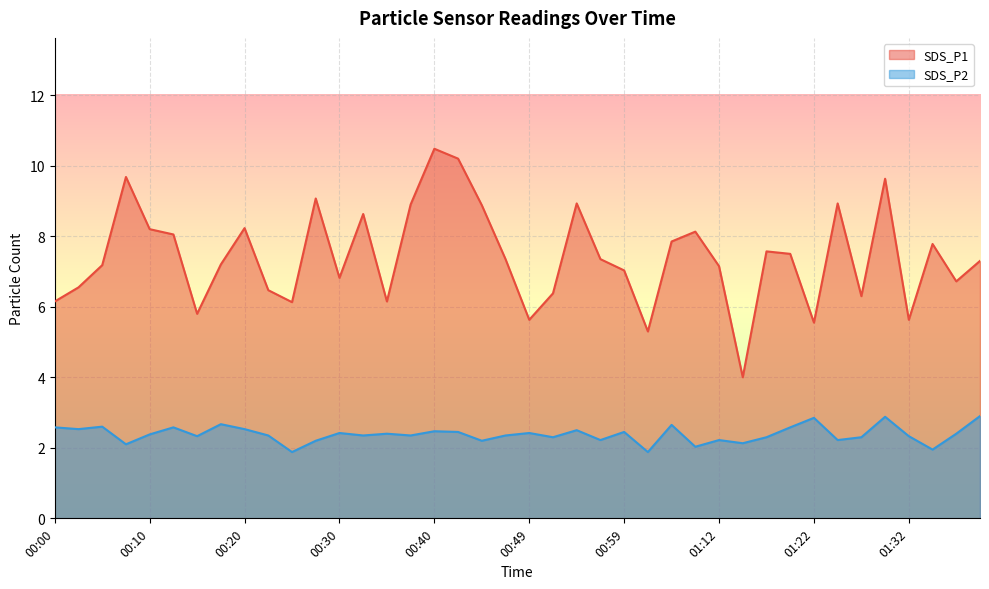

True or false: SDS_P1 and SDS_P2 intersect in this chart.

False